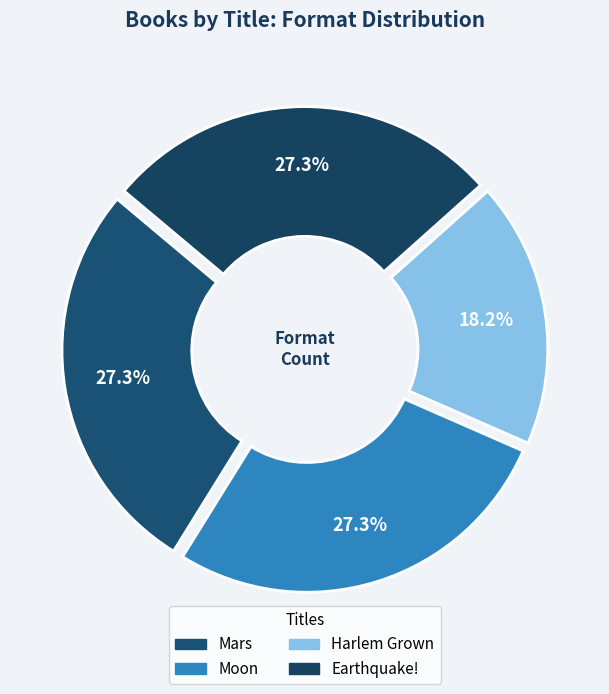

How many slices are in this pie chart?

4